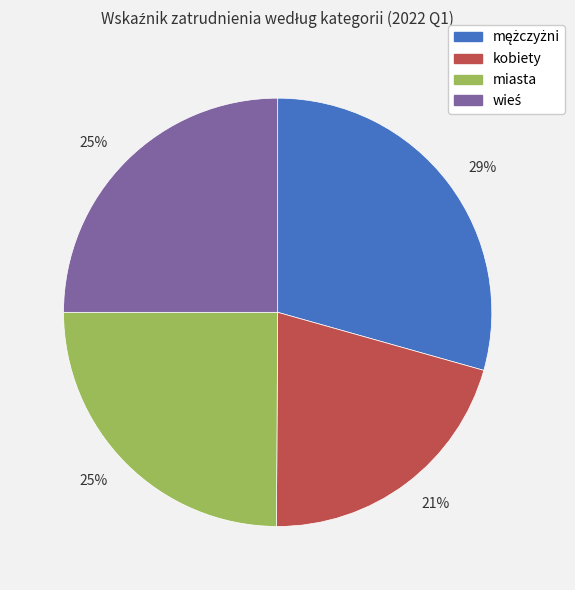

Does any single category account for the majority?

No